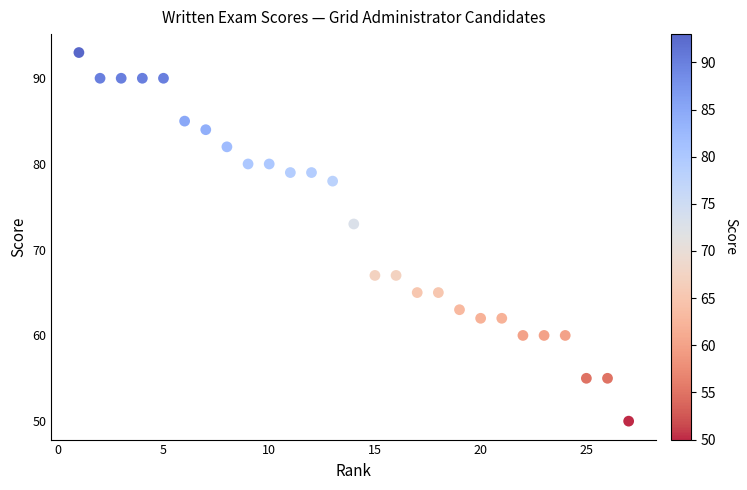

What Y value in the scatter plot is closest to 71?

73